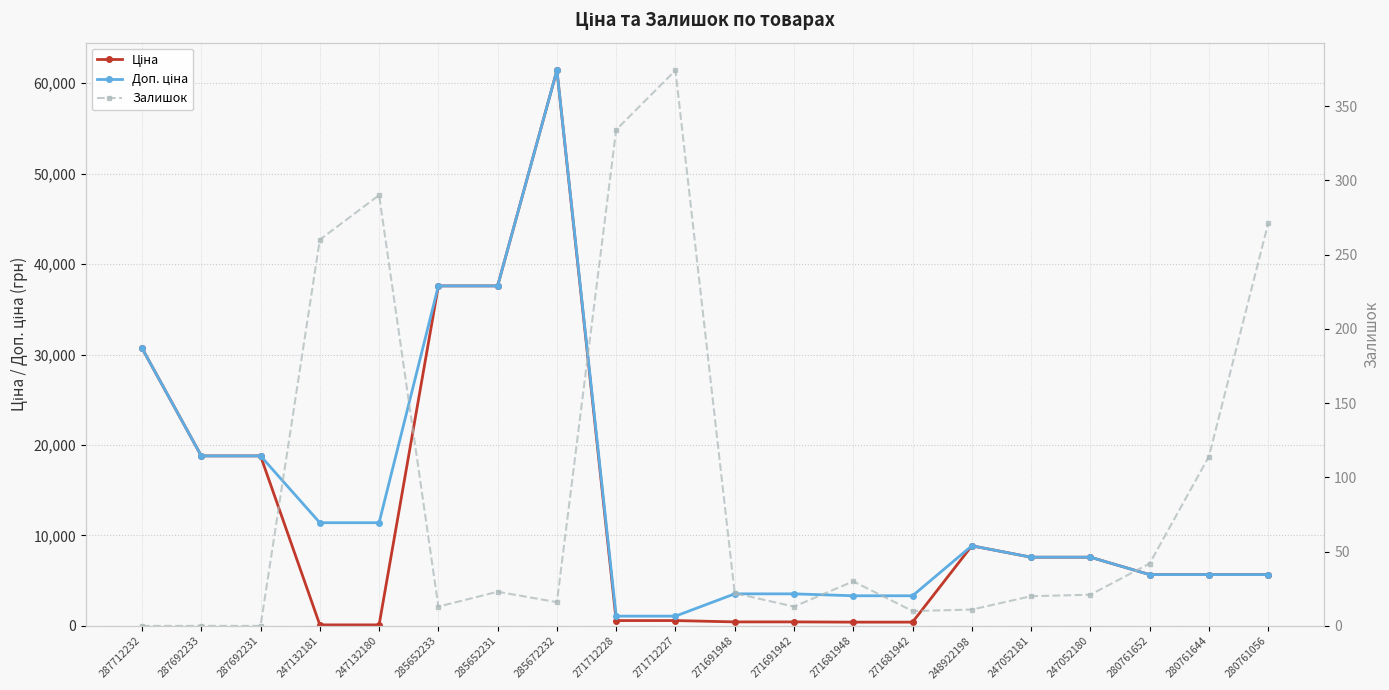

Which has a higher value, 287712232 or 285652233?

285652233